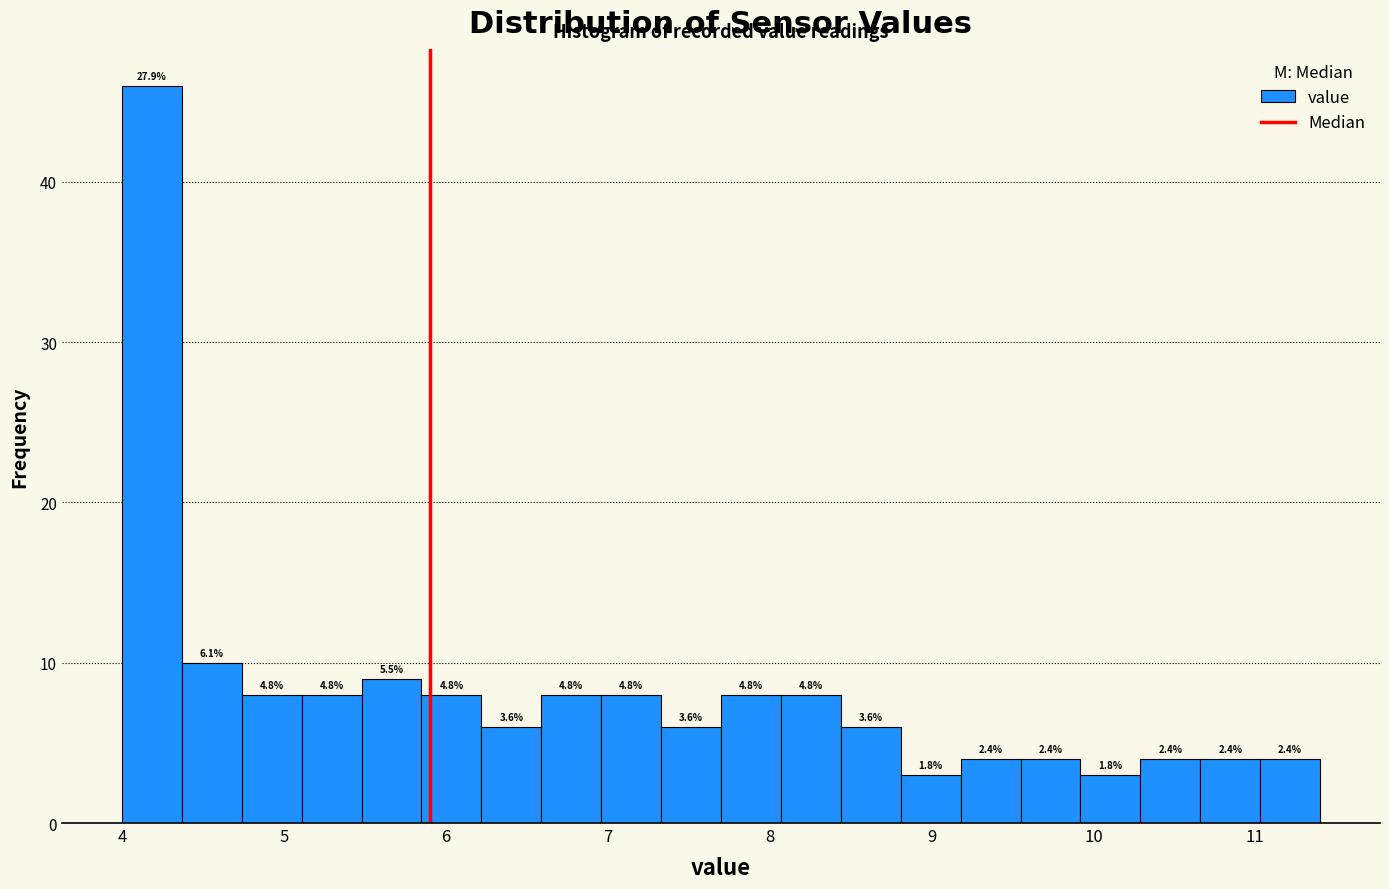

Read against the x-axis, roughly where is the centre of the tallest bar?

4.2